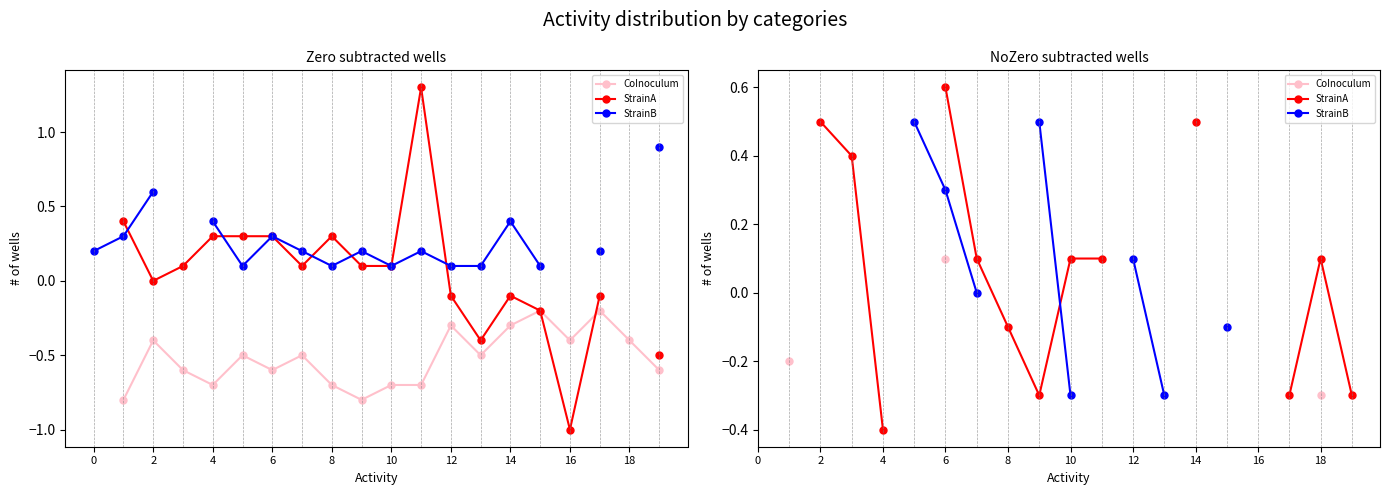

How many data points in col_4 (StrainB) are less than 0?

3